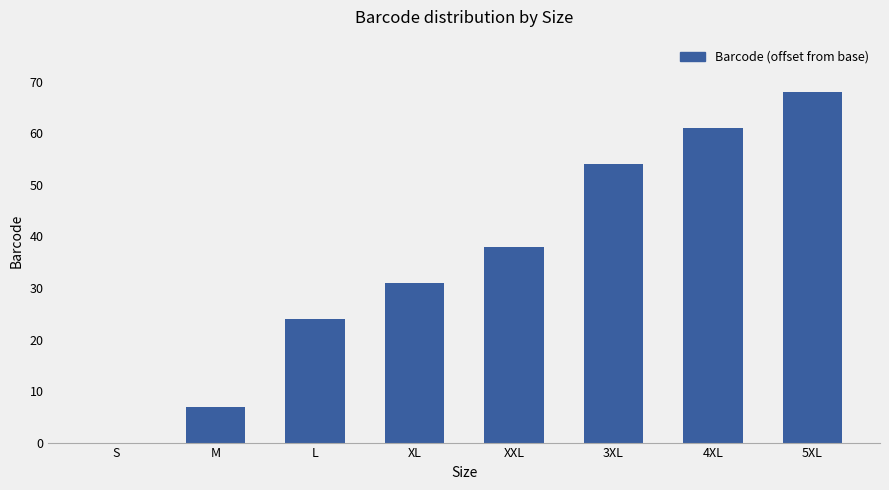

What is the greatest value displayed?

68